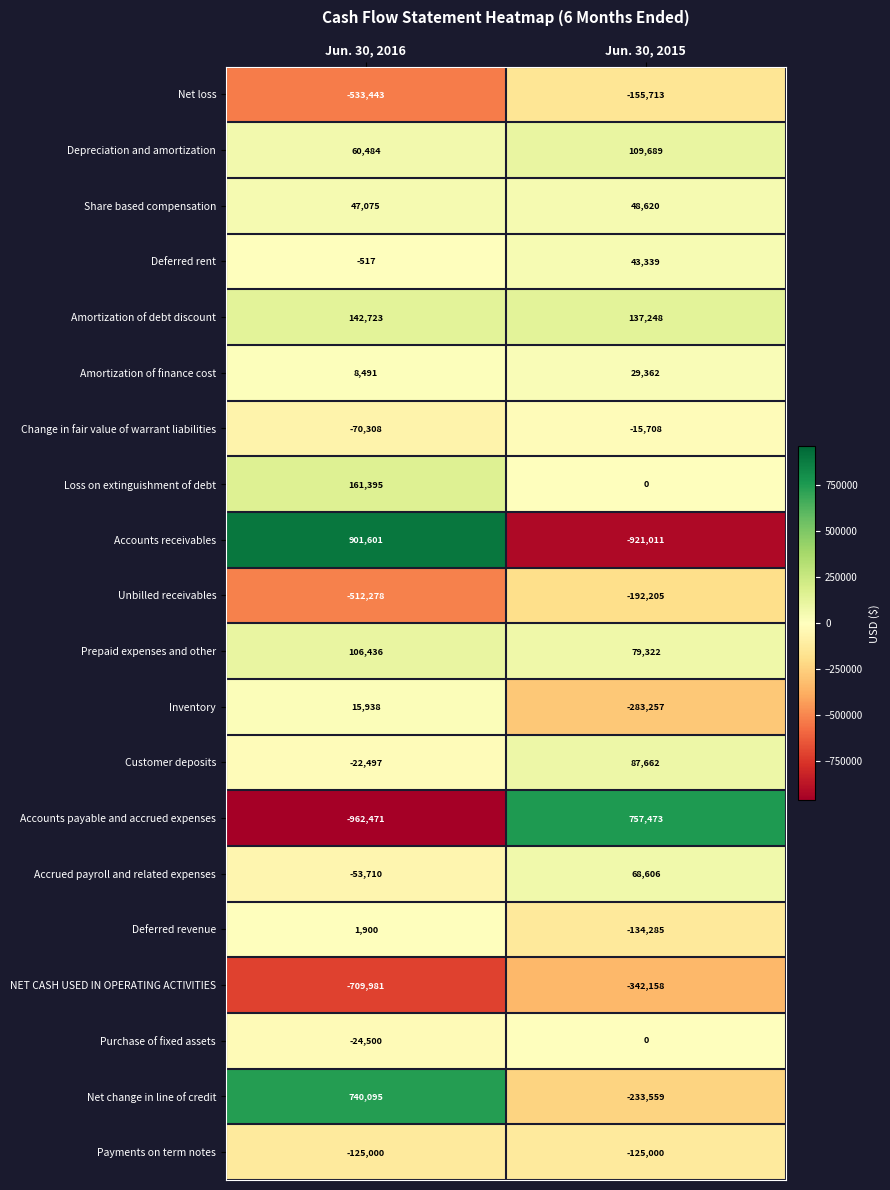

What value does the Accounts payable and accrued expenses series have at Jun. 30, 2016?

-962471